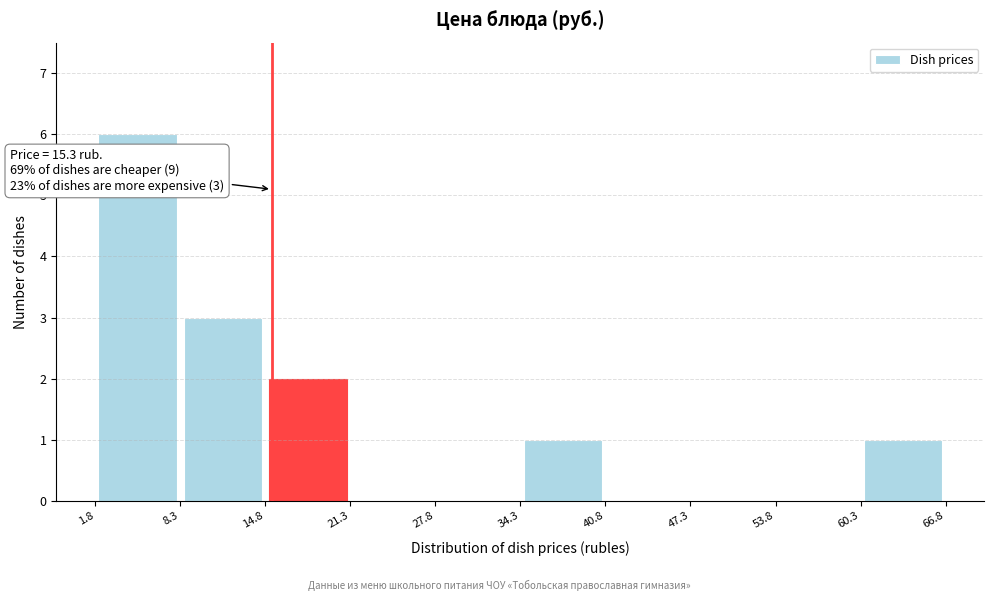

Which range on the x-axis has the tallest bar?

1.8 to 8.3